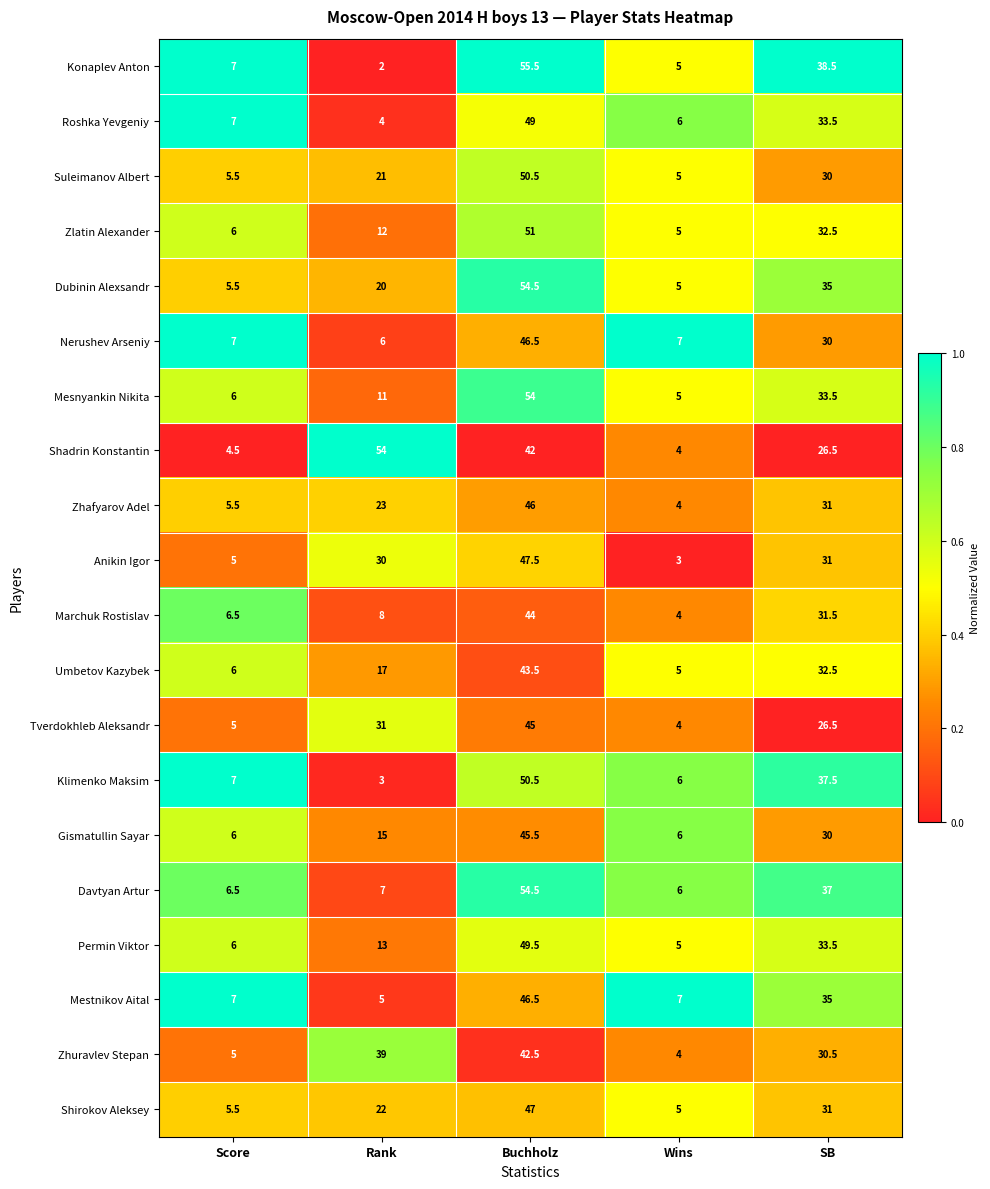

What is the sum of the Dubinin Alexsandr values at Score and Rank?

25.5